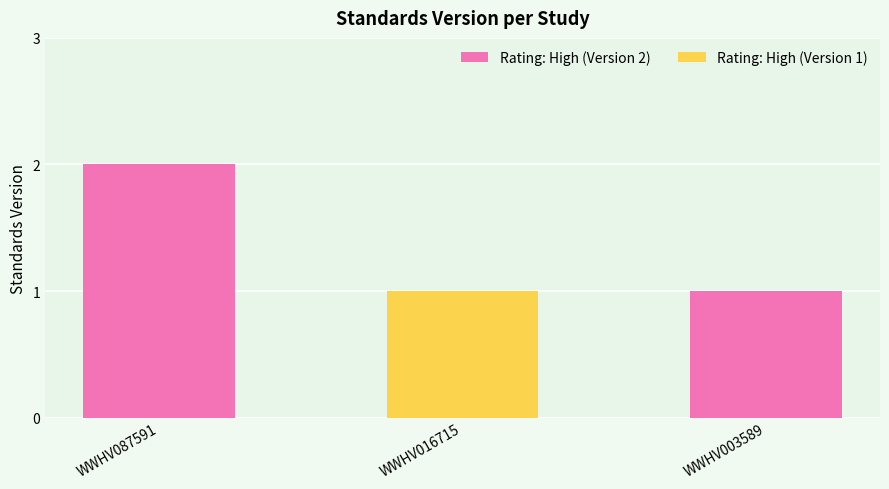

Which label corresponds to the largest value in the chart?

WWHV087591